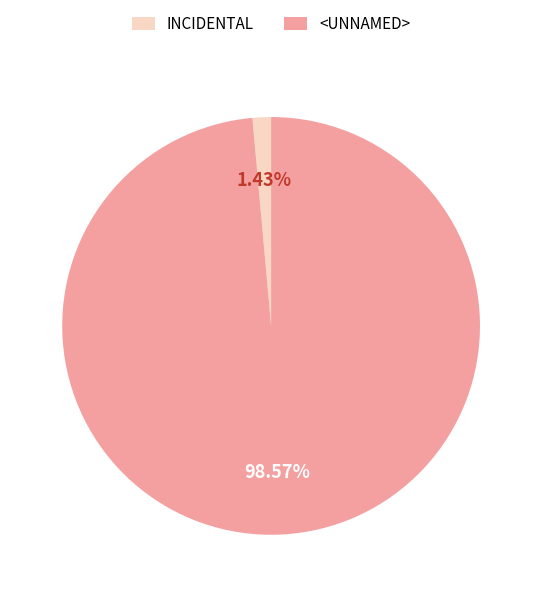

Does INCIDENTAL account for over 50% of the chart?

No